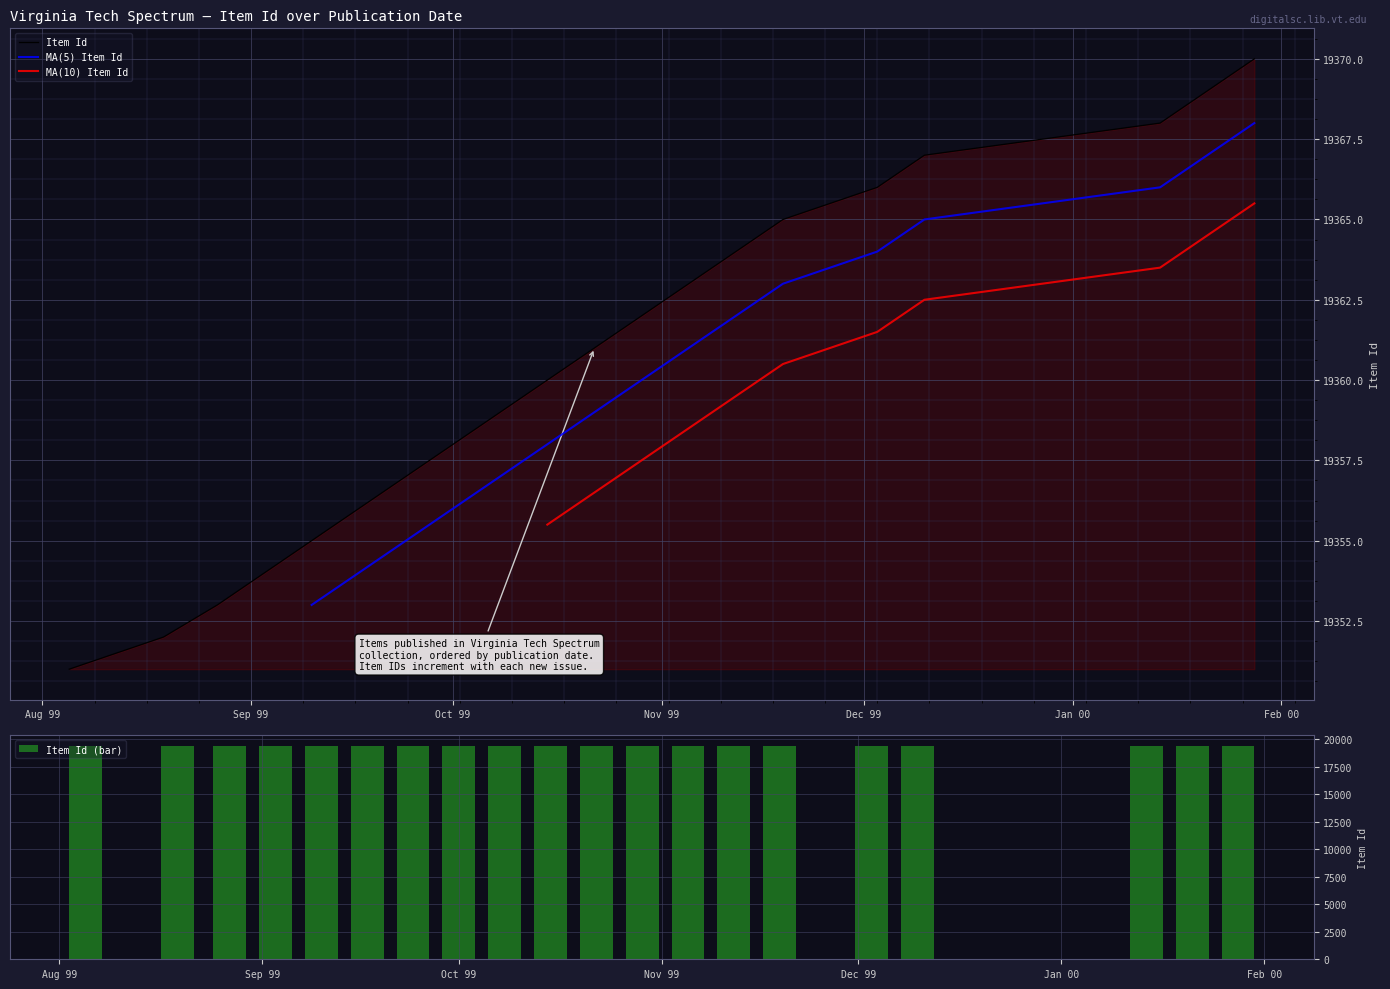

How many data points are less than 19361?

10